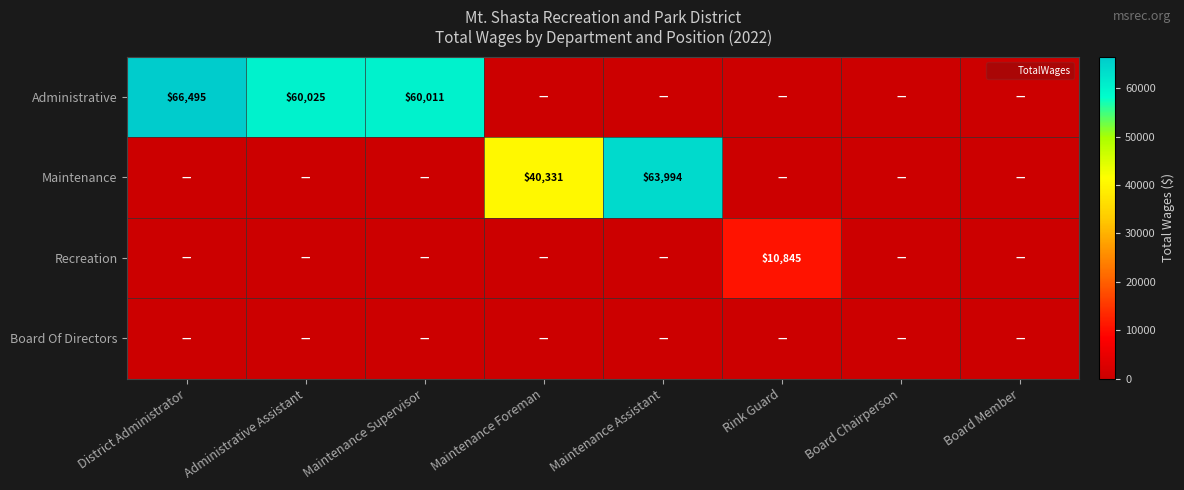

What is the sum of all Administrative values?

186531